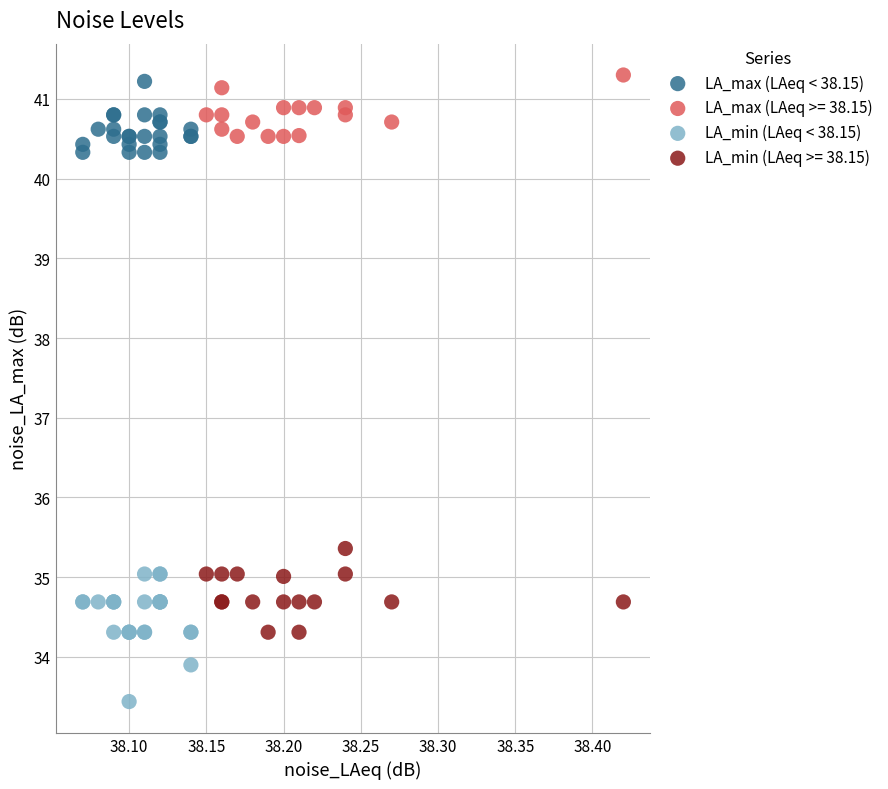

Which series has the widest spread of Y values?

LA_min (LAeq < 38.15)